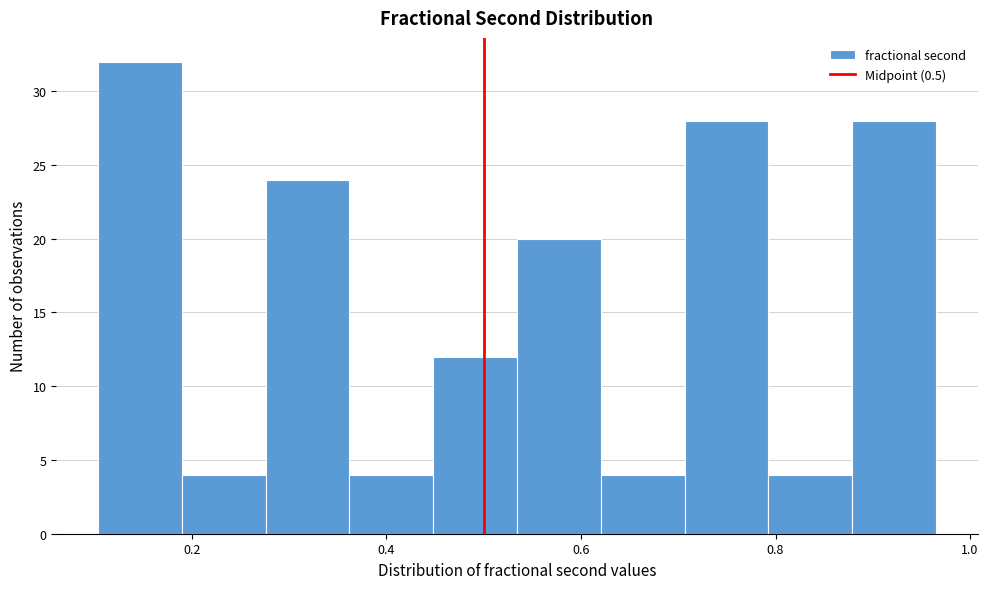

Reading left to right, transcribe this chart: for each bar, give the range it covers on the x-axis and its height. Neither the bar edges nor the heights are printed on the chart, so give them approximately, as read against the axes.

0.10 to 0.18: 32
0.18 to 0.28: 4
0.28 to 0.36: 24
0.36 to 0.44: 4
0.44 to 0.54: 12
0.54 to 0.62: 20
0.62 to 0.70: 4
0.70 to 0.80: 28
0.80 to 0.88: 4
0.88 to 0.96: 28